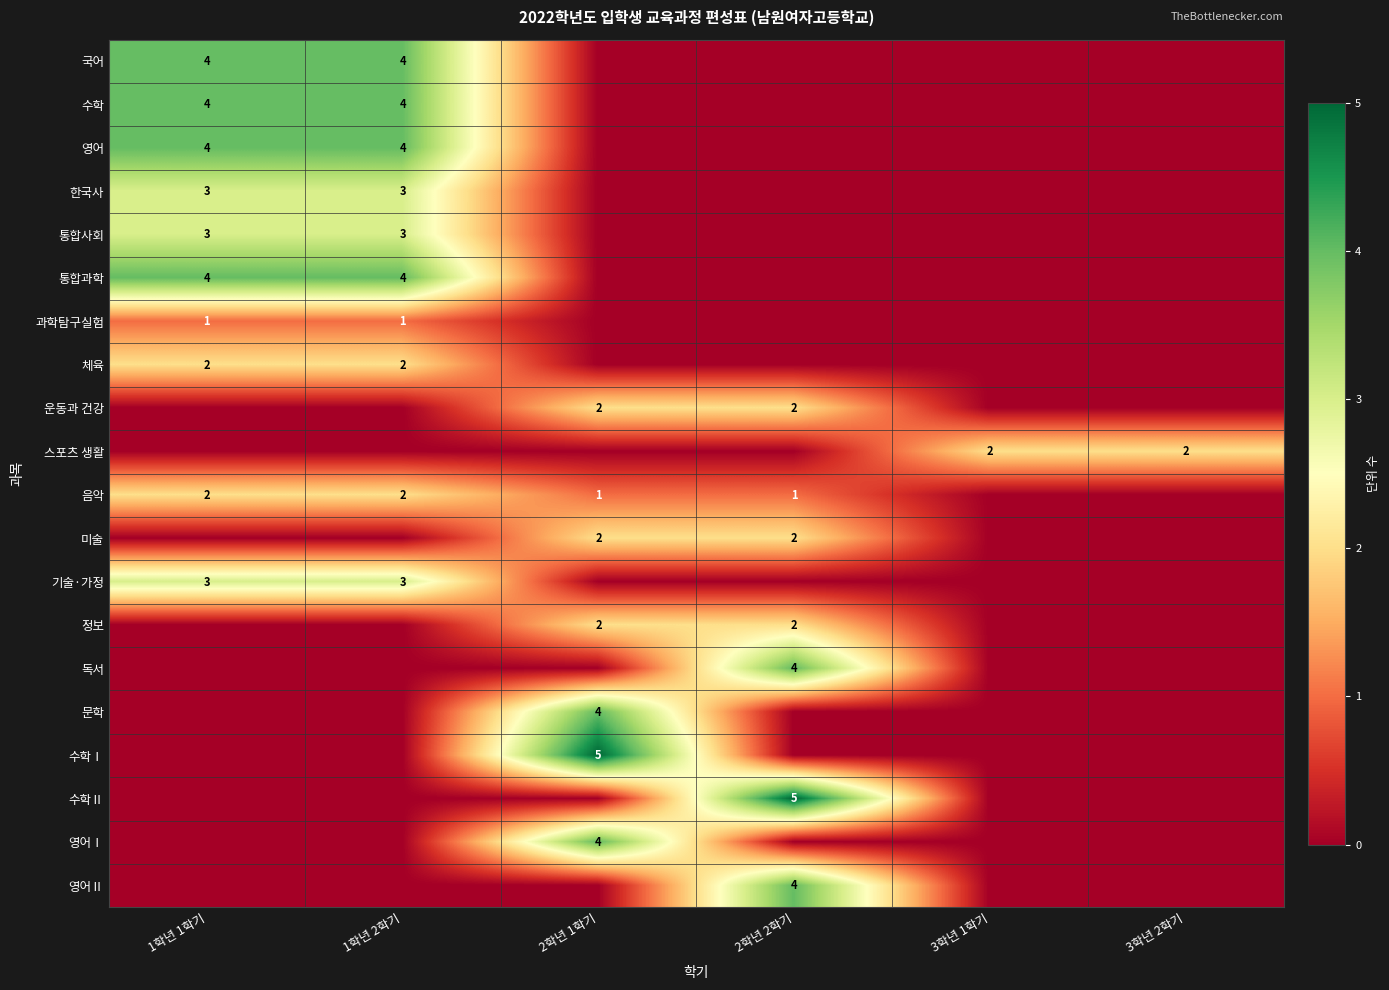

Is it true that 스포츠 생활 equals 2 at 3학년 1학기?

True